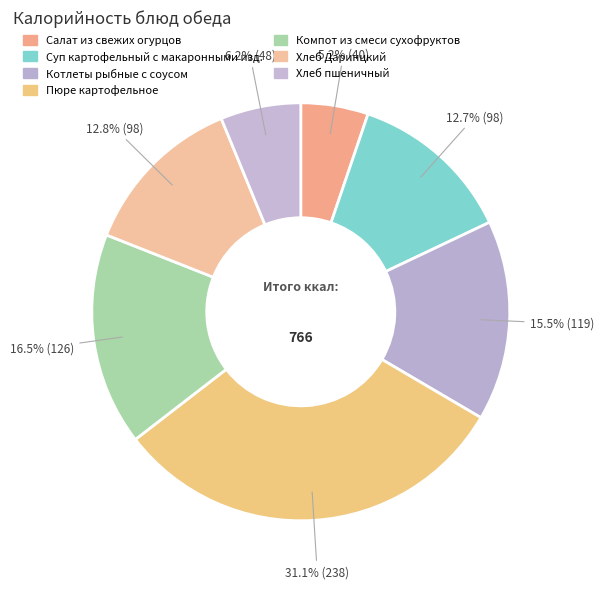

How many slices are in this pie chart?

7